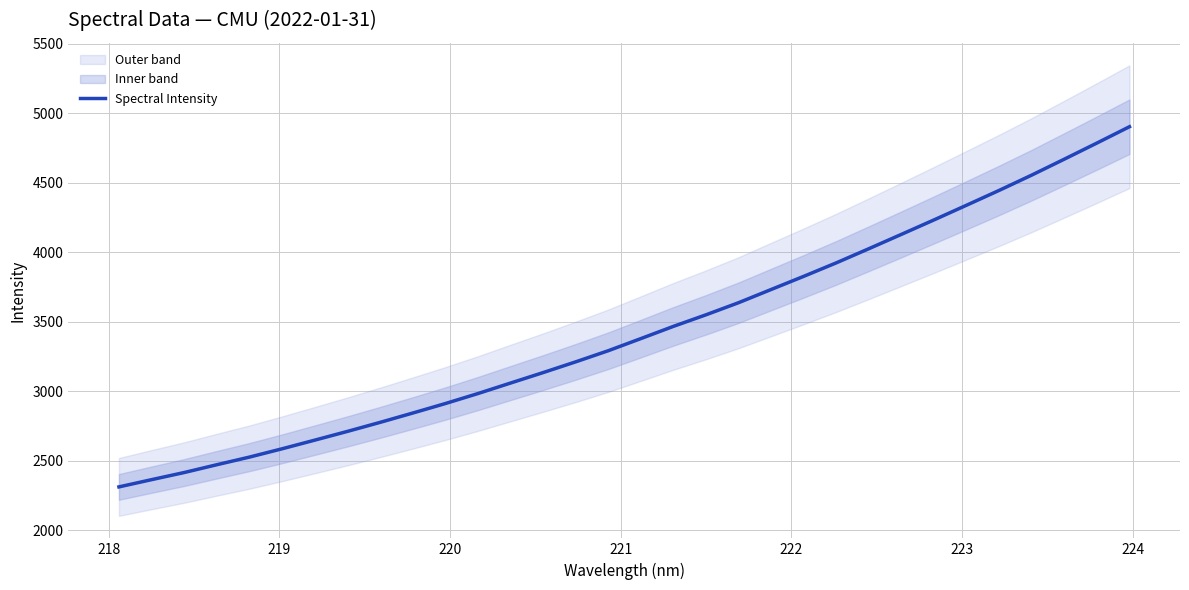

True or false: the data shows 867.2 at 16.

False